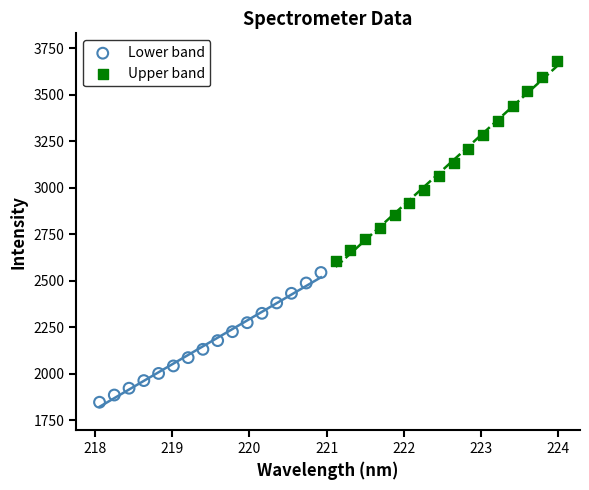

Which series has the largest Y range (max minus min)?

Upper band